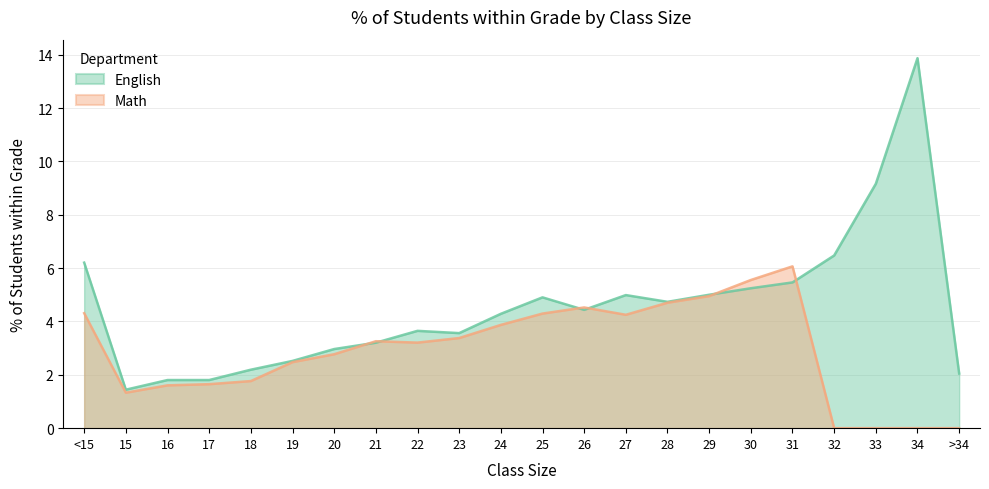

Is it true that Math equals 7.3 at <15?

False